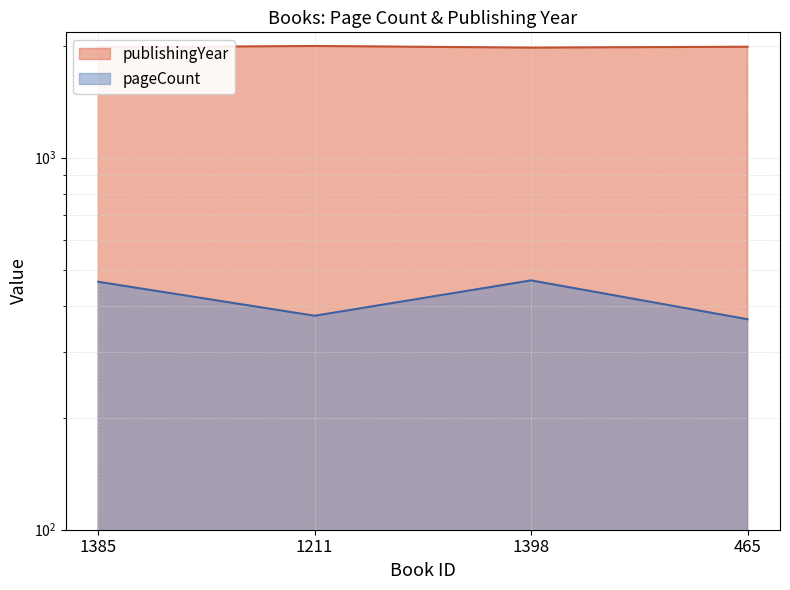

Reading right to left, extract all data points from this chart.

pageCount: 368	468	376	464
publishingYear: 1988	1977	1997	1980